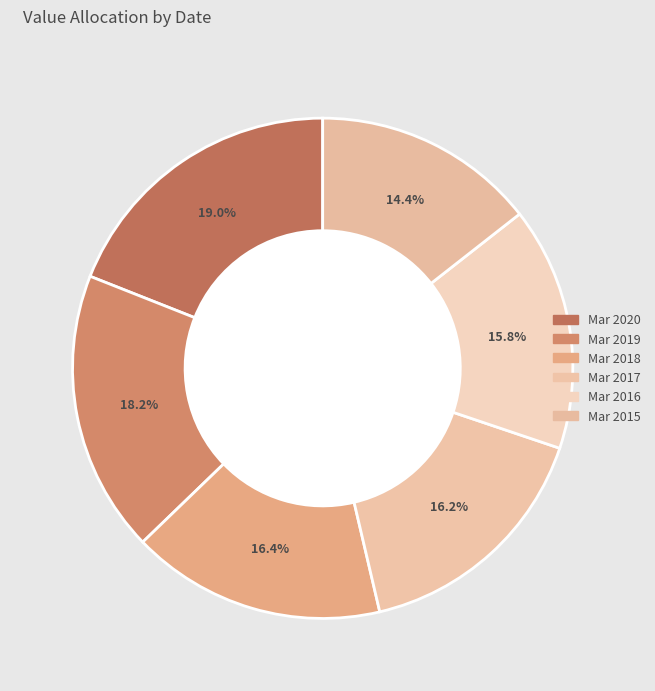

To the nearest percent, what is the difference between the Mar 2017 and Mar 2015 slice percentages?

2%